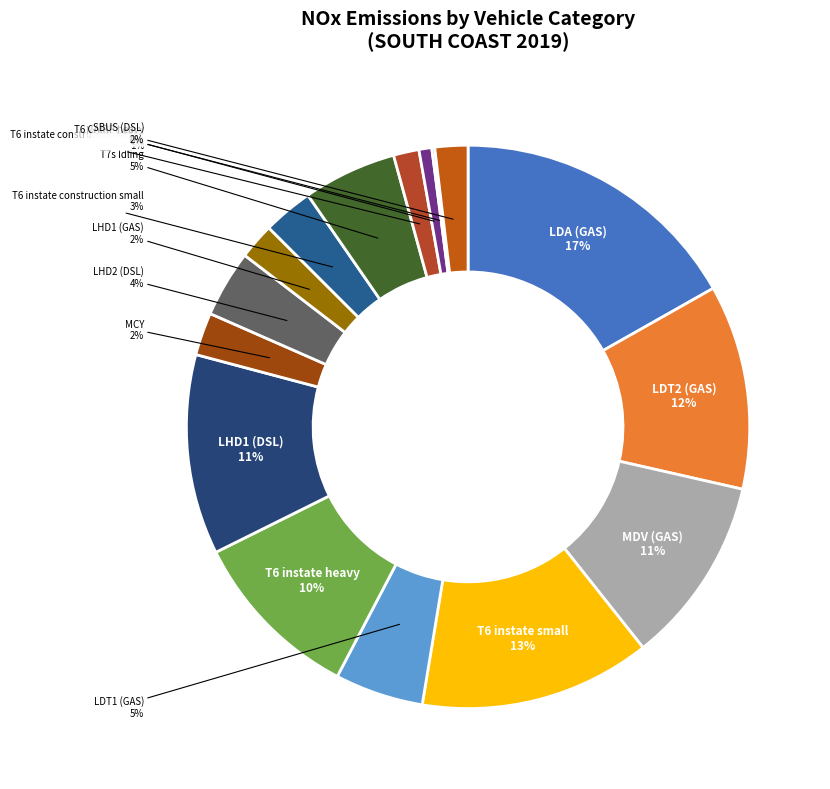

What is the ratio of the value at LHD1 (GAS) to the value at T6 instate construction small?

0.7